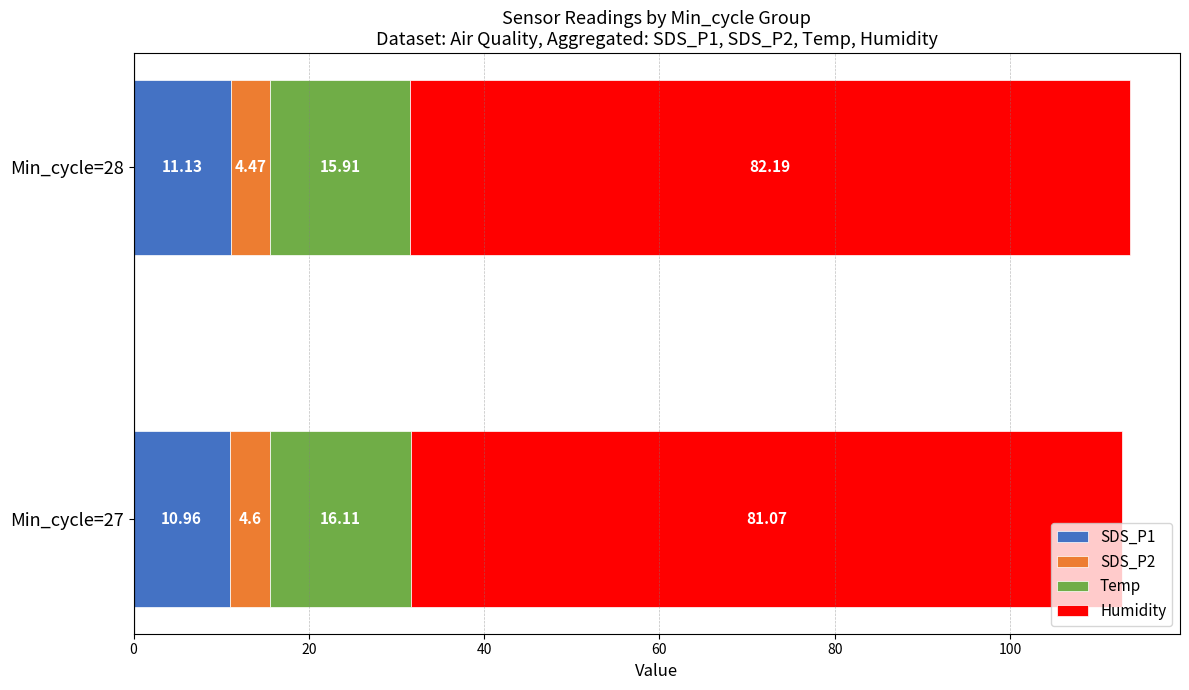

What is the total value across all series at Min_cycle=28?

113.7